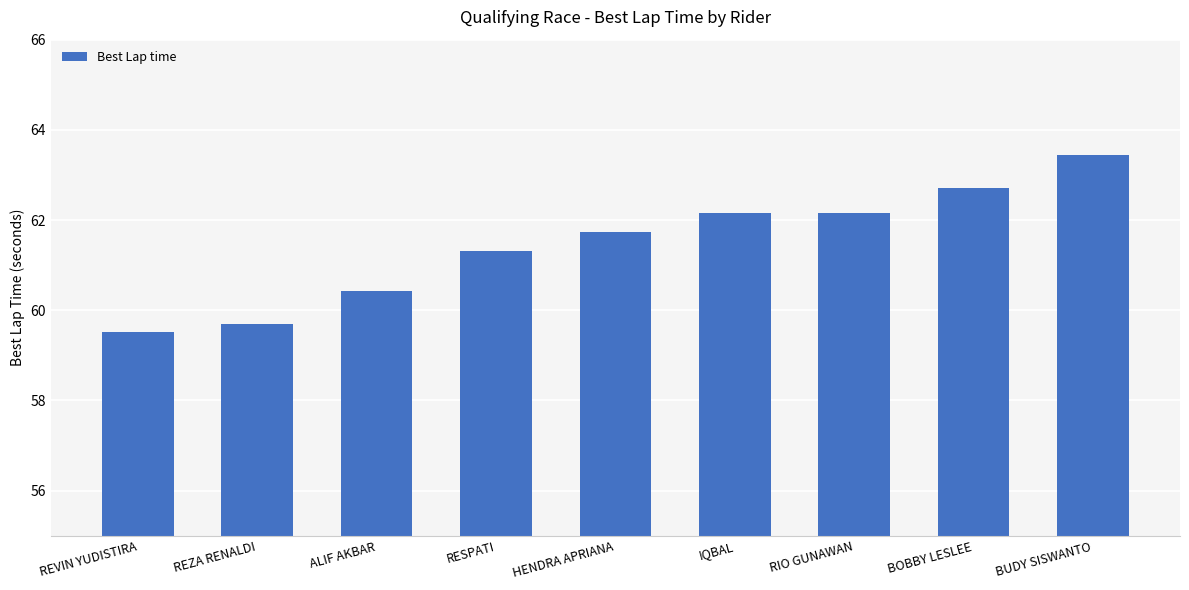

What is the sum of all values?

553.1